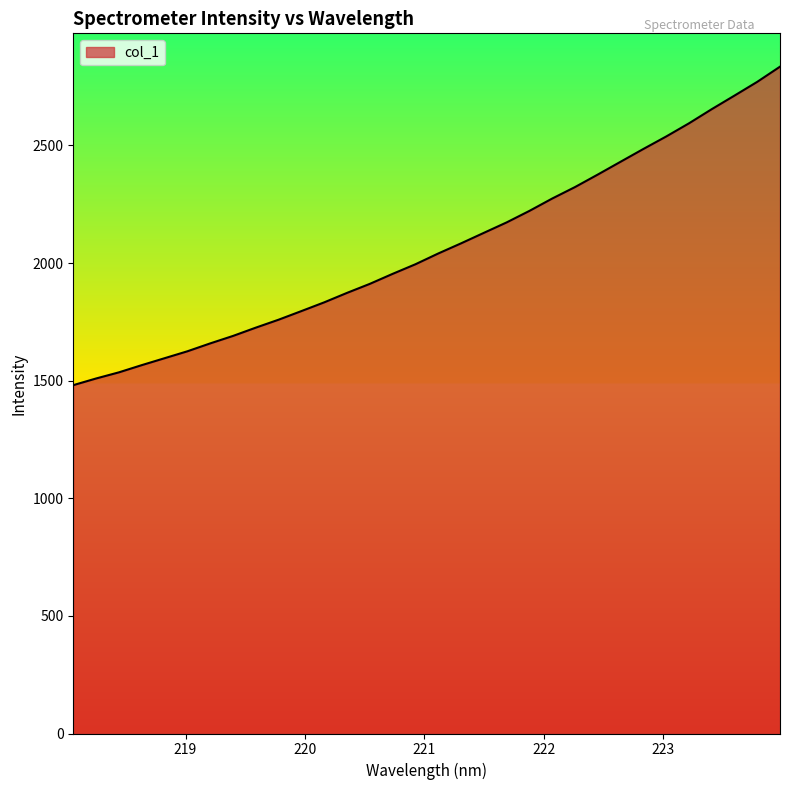

What is the maximum value shown in the chart?

2835.0